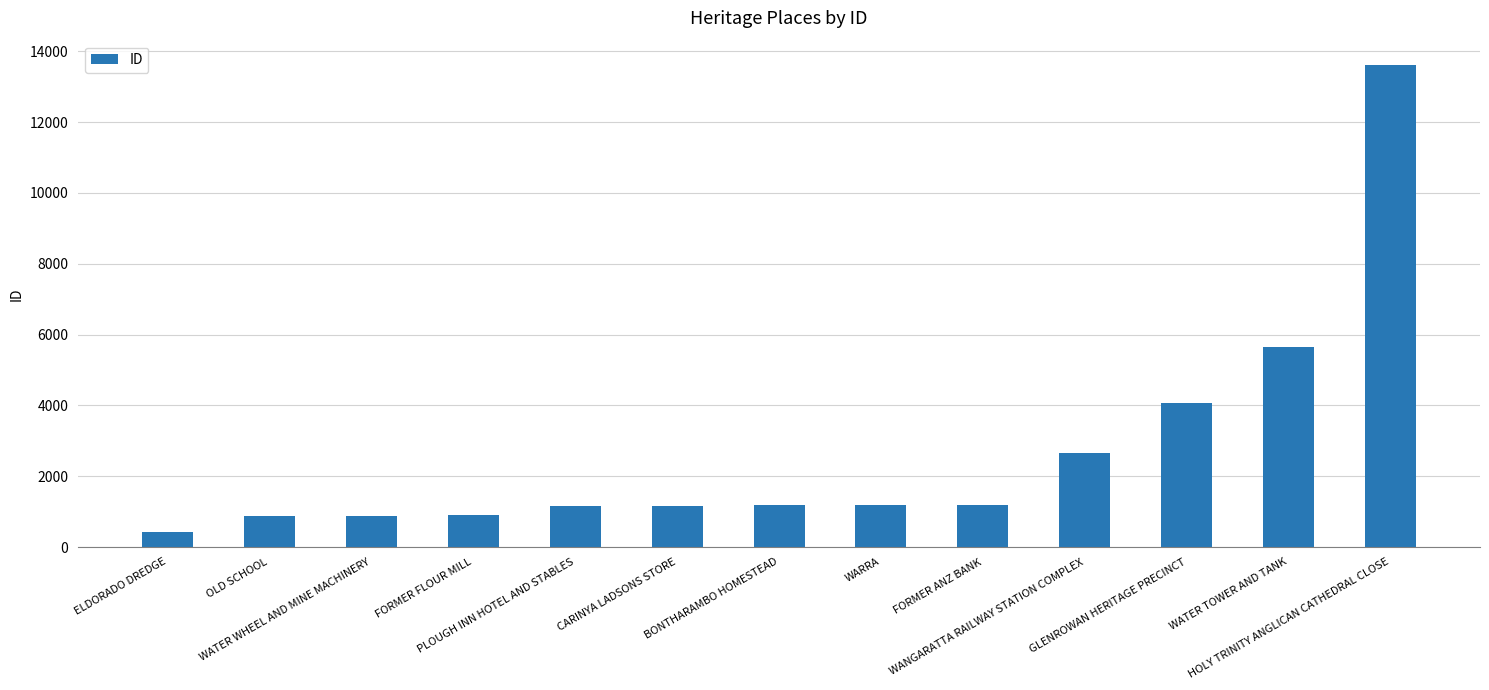

What is the difference between the maximum and minimum values?

13198